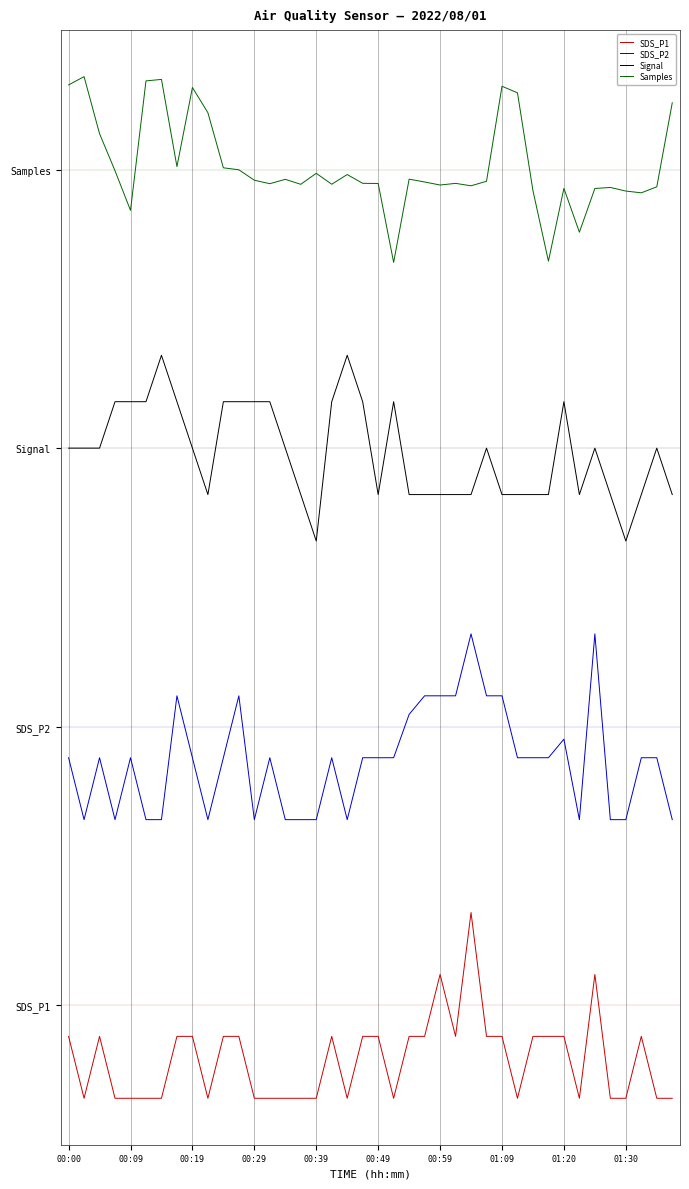

Does the chart display data point markers on the line(s)?

No